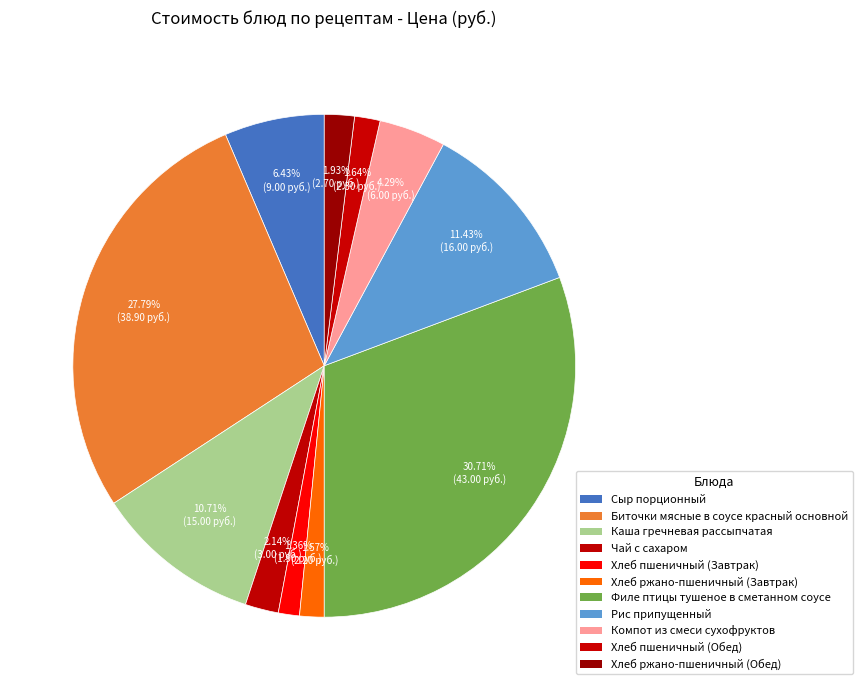

How many slices are in this pie chart?

11